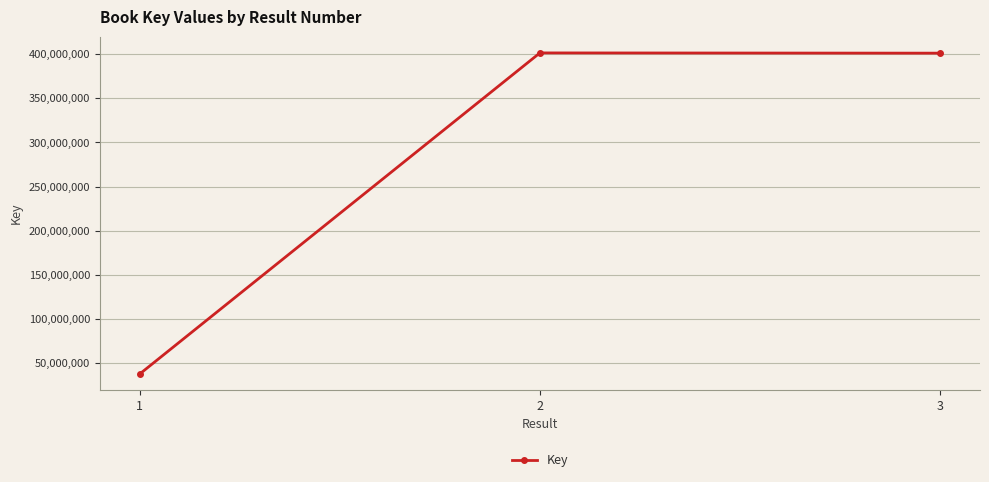

What is the value of the 3rd point from the left?

401396153